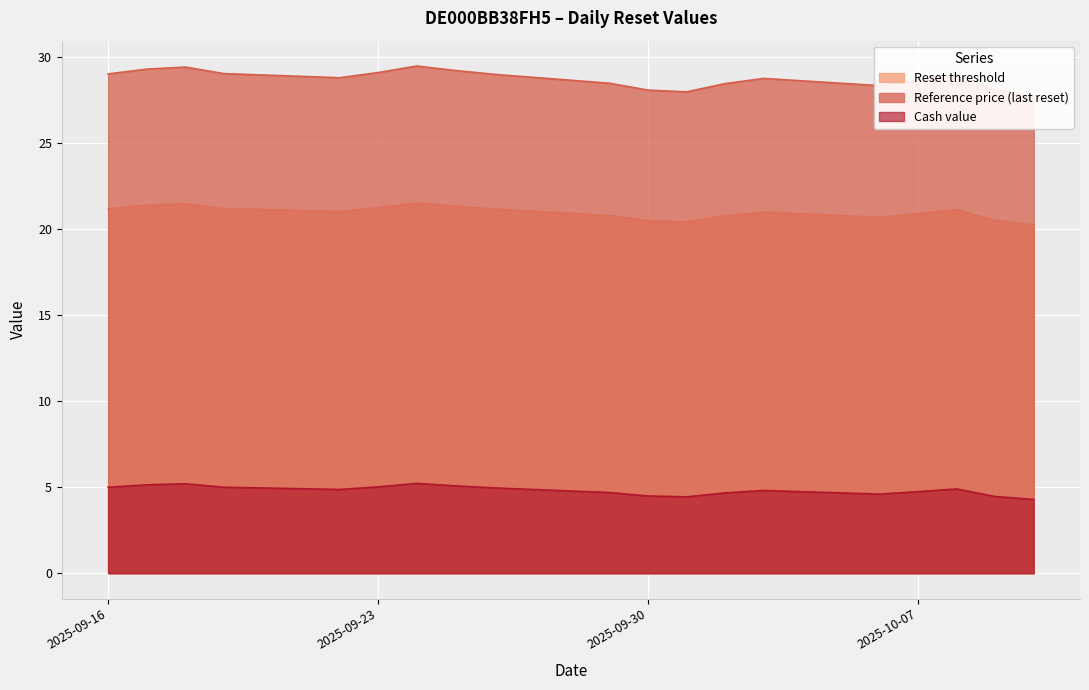

What is the difference between the highest and lowest values at 2025-09-18?

24.2